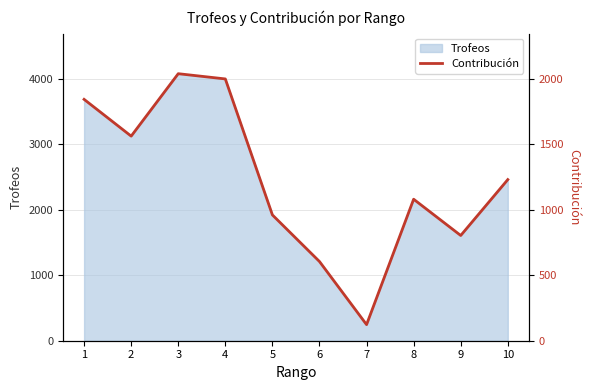

Does the chart have visible grid lines?

Yes